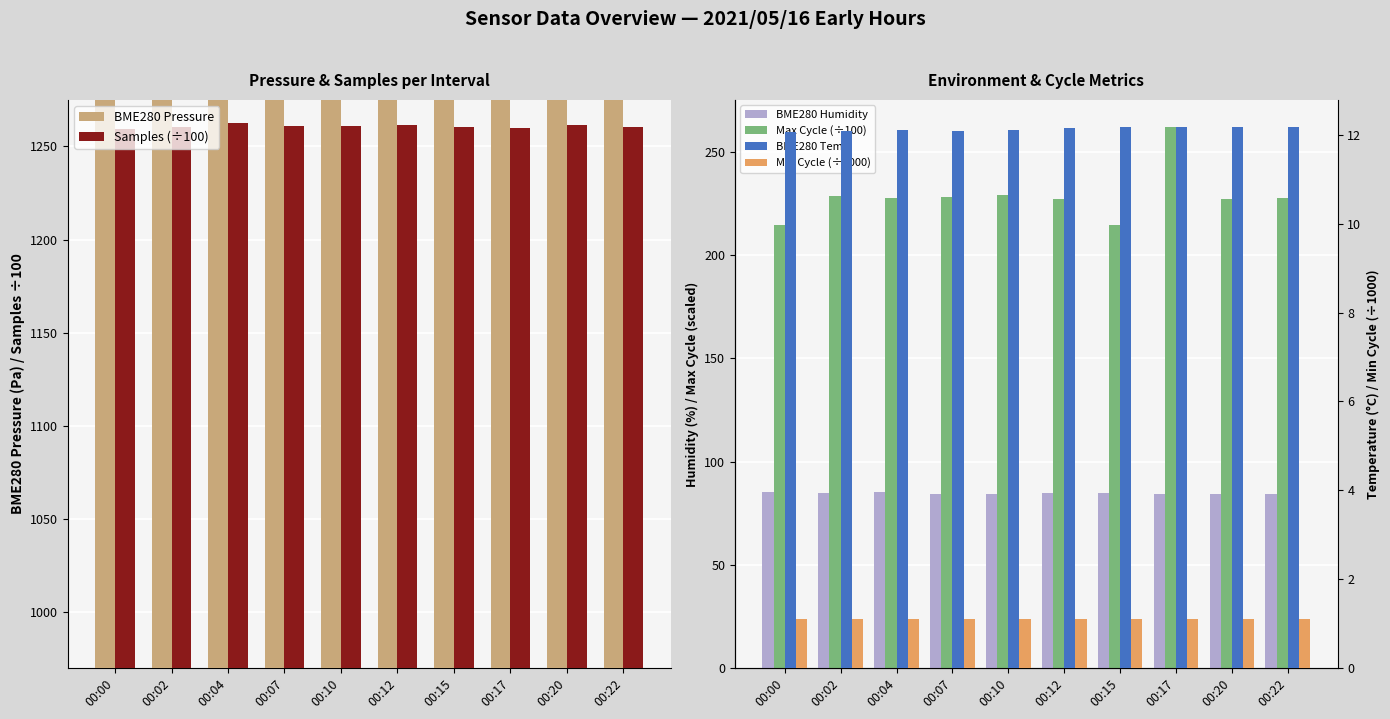

Count the number of data series in this chart.

6